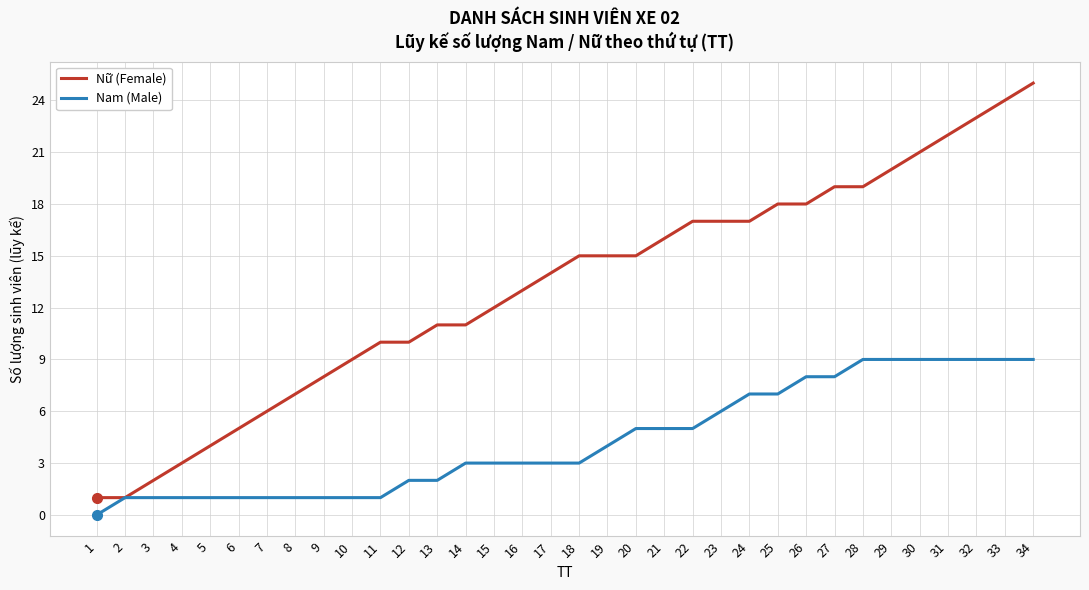

List the series in order of their overall mean, highest first.

Nữ (Female), Nam (Male)